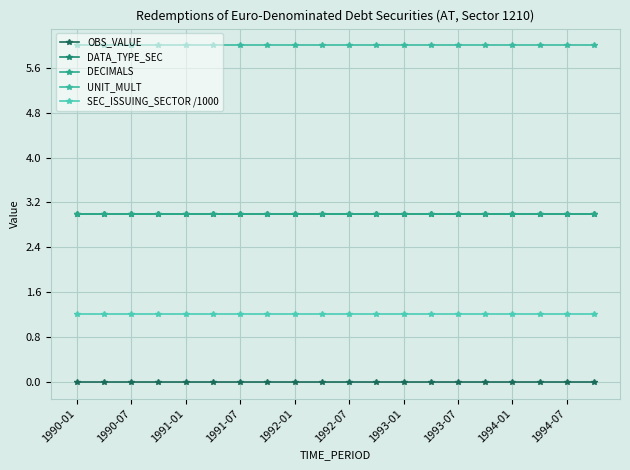

What is the value of the UNIT_MULT point at the 5th from the left?

6.0